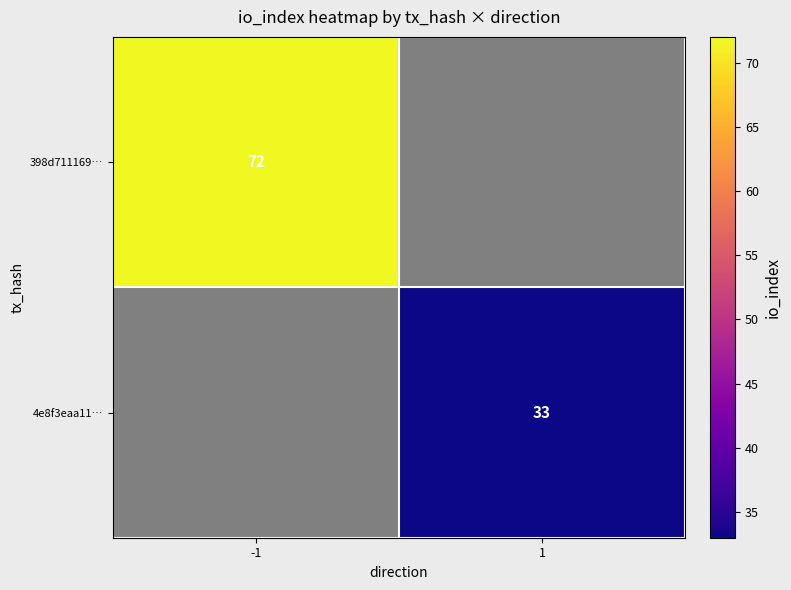

Count the number of categories in the chart.

2